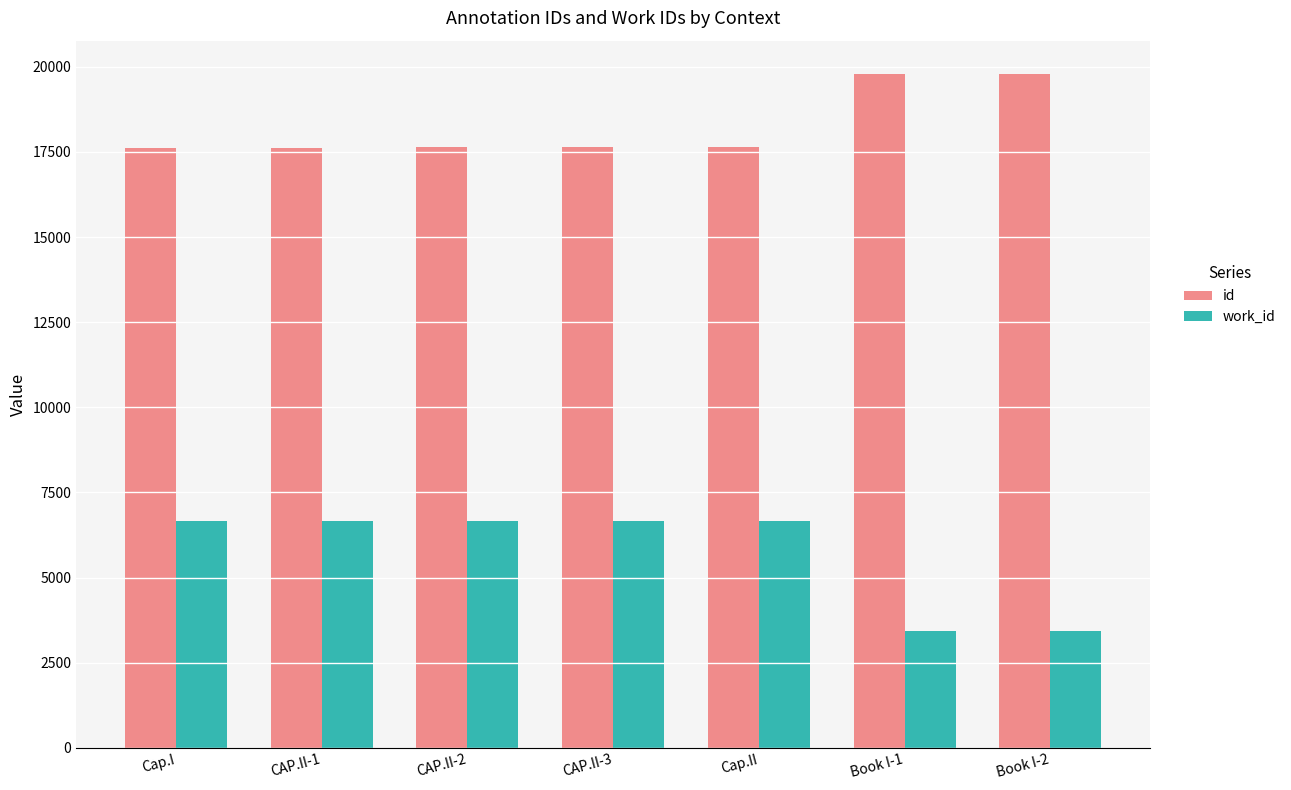

List the series in order of their overall mean, lowest first.

work_id, id